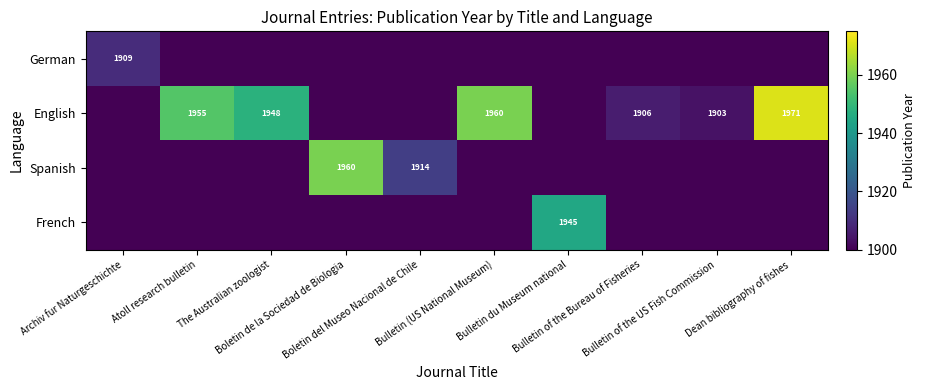

Which series has the largest total across all categories?

English